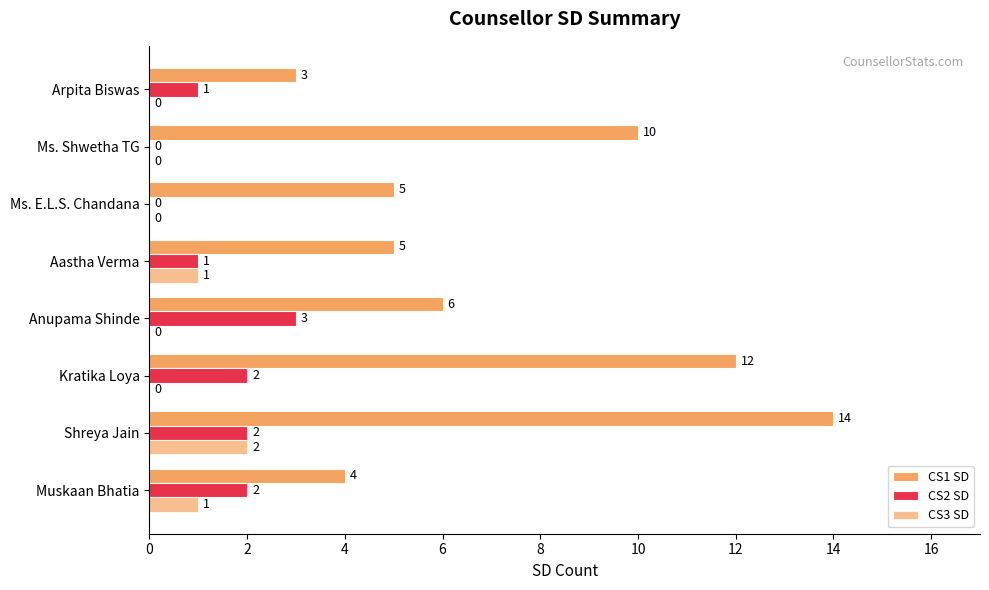

How many series are shown in this chart?

3